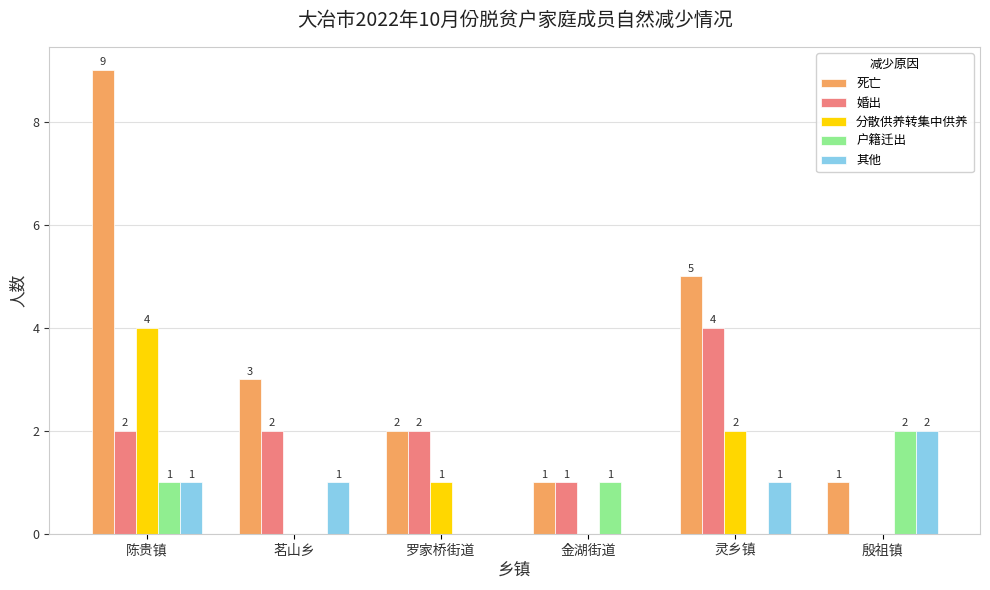

The value of 婚出 at 殷祖镇 is 0. True or false?

True